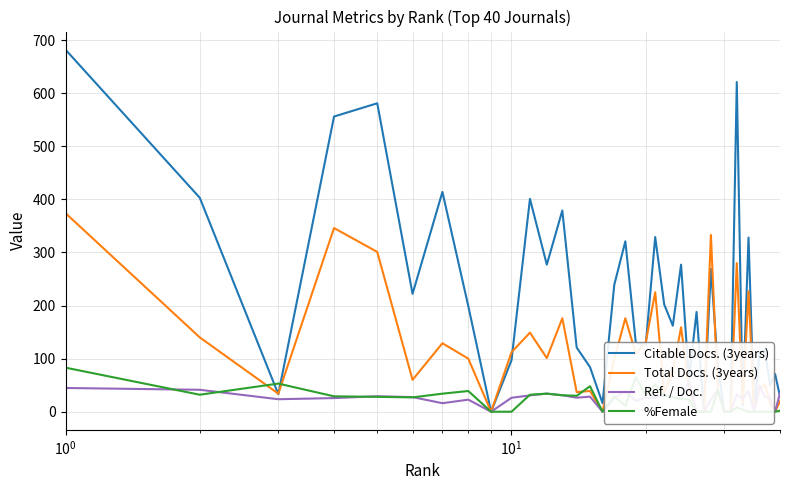

How many lines are shown in the chart?

4